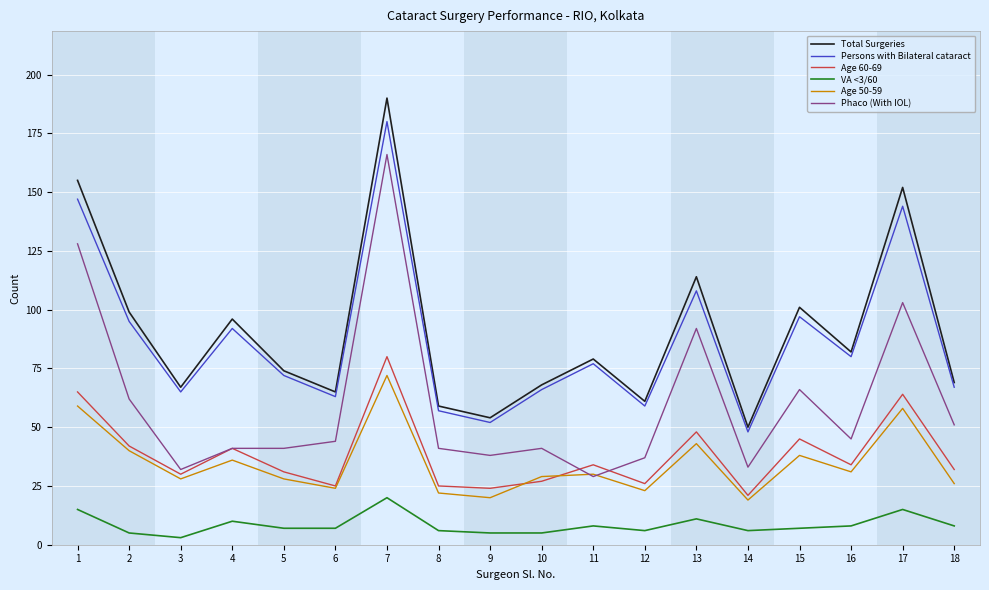

Which series has the largest range (max minus min)?

Total Surgeries